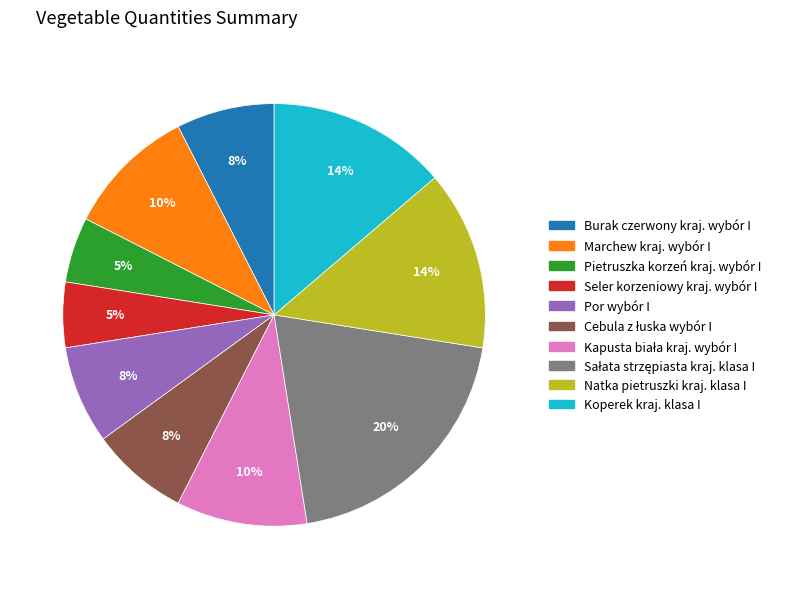

What percentage is the Natka pietruszki kraj. klasa I slice, to the nearest percent?

14%